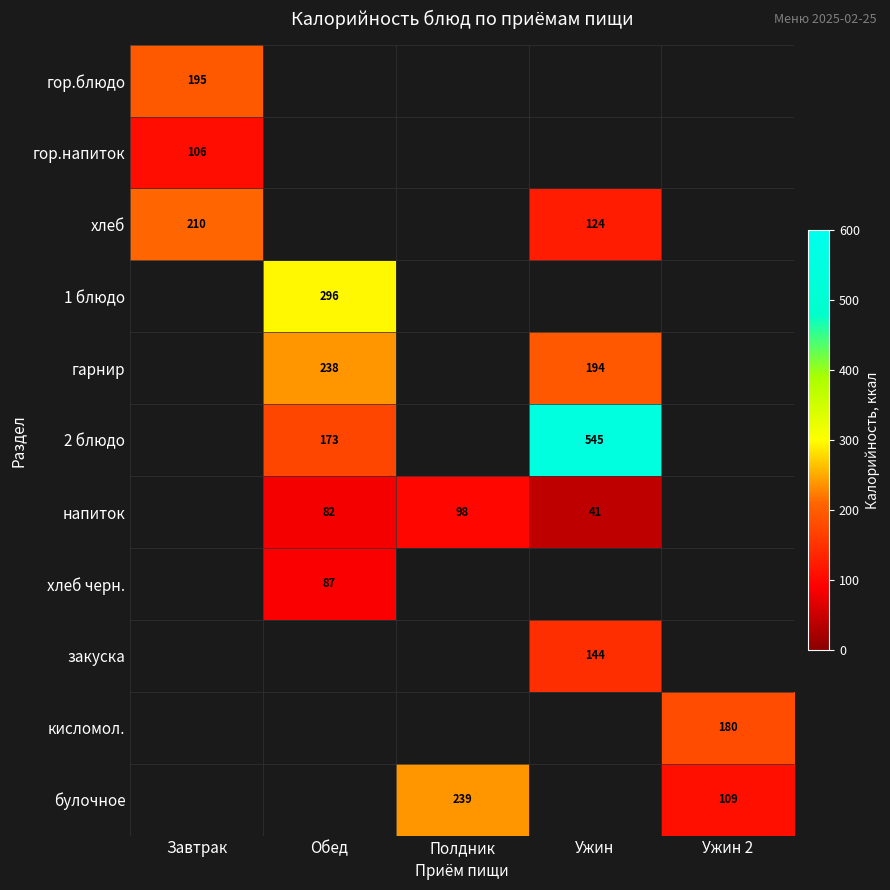

The 1 блюдо series shows 109 at Обед. True or false?

False